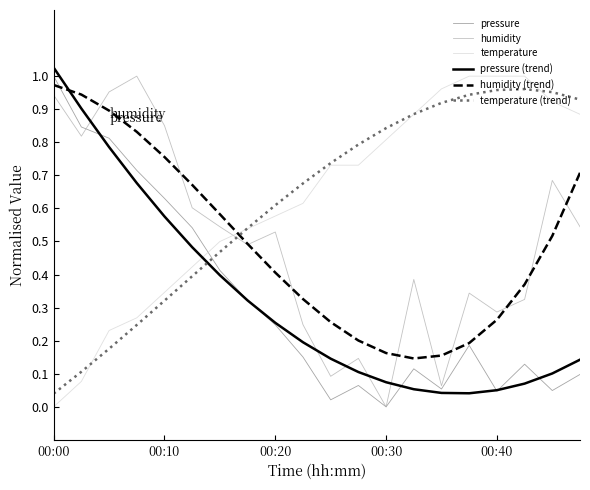

True or false: temperature and humidity cross at least once.

True